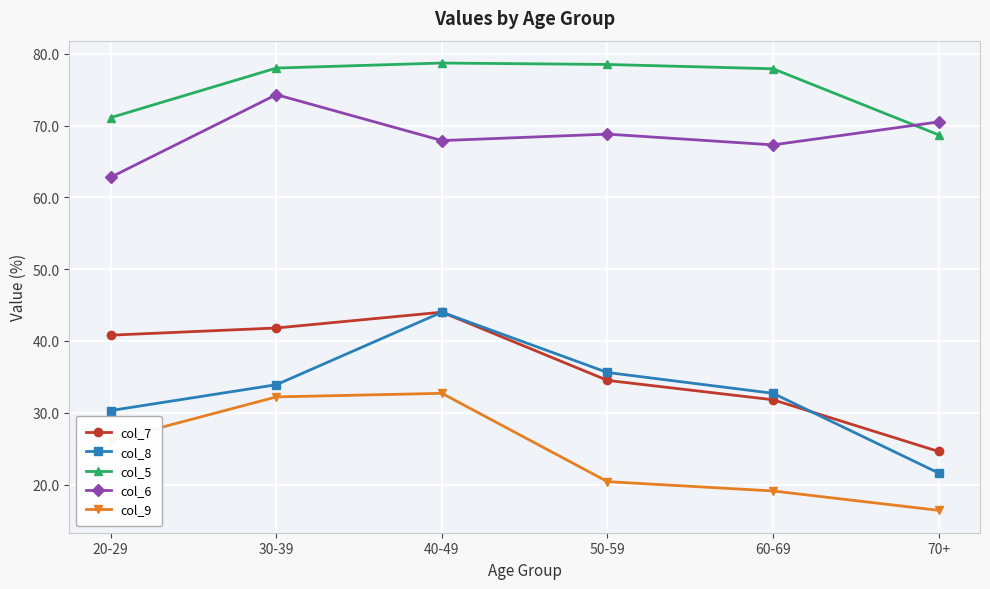

Which series changed the most between 40-49 and 70+?

col_8